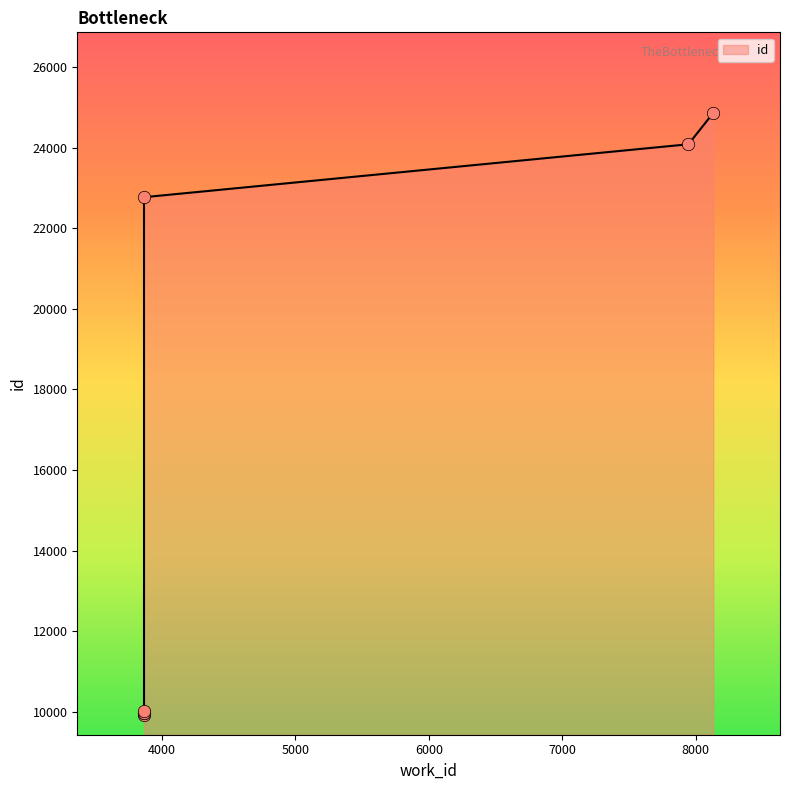

Approximately how many times larger is the value at 3866 compared to 3866?

1.0